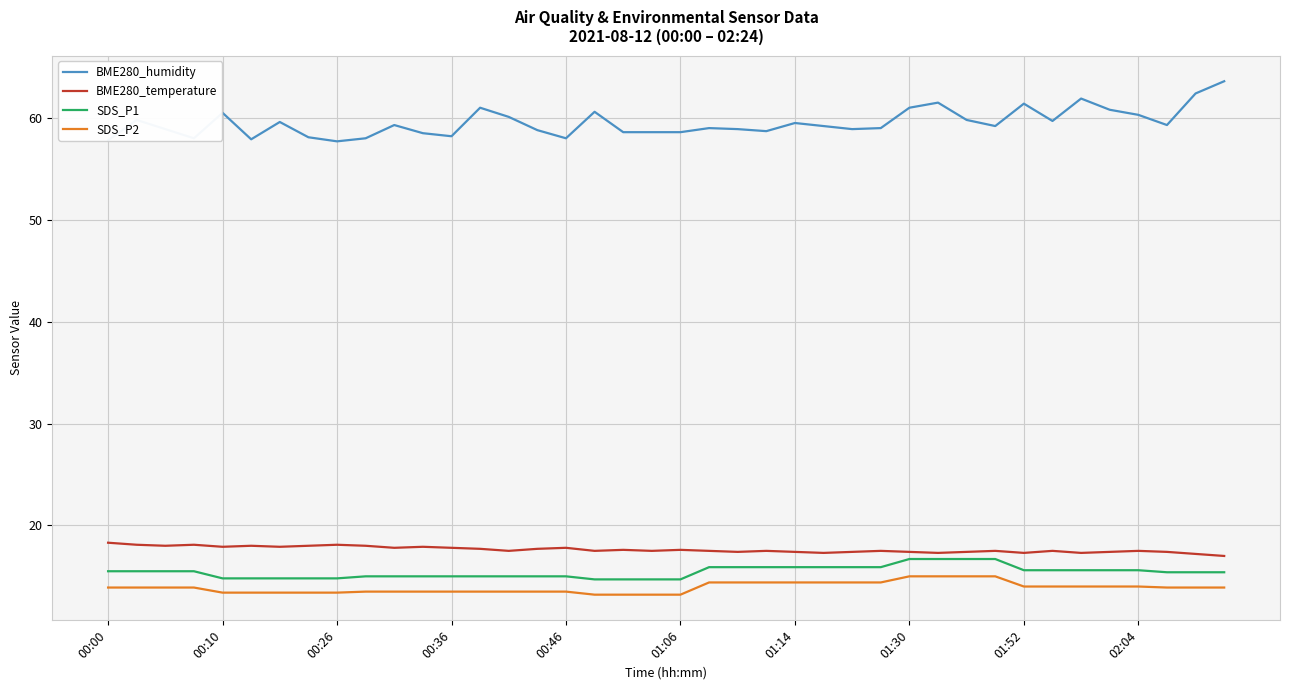

True or false: SDS_P1 and BME280_temperature cross at least once.

False